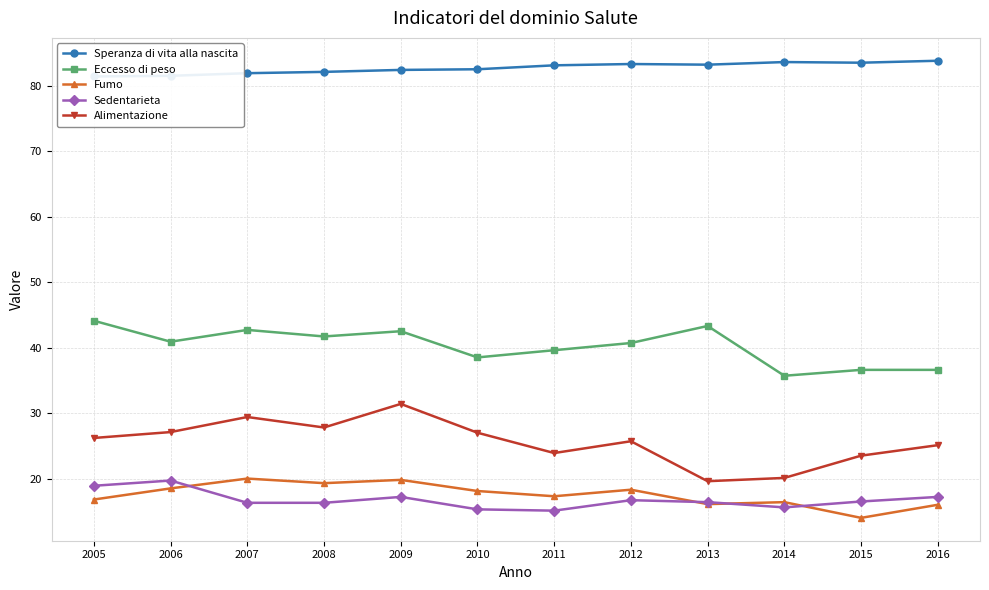

What is the greatest value displayed?

83.8